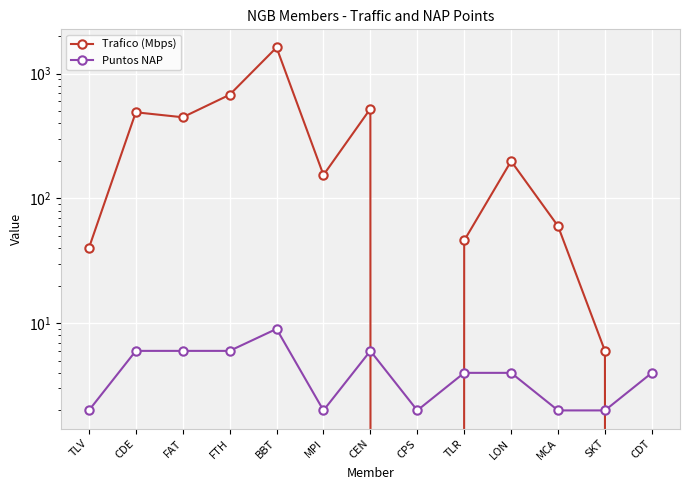

Between CDT and MCA, which is larger?

MCA